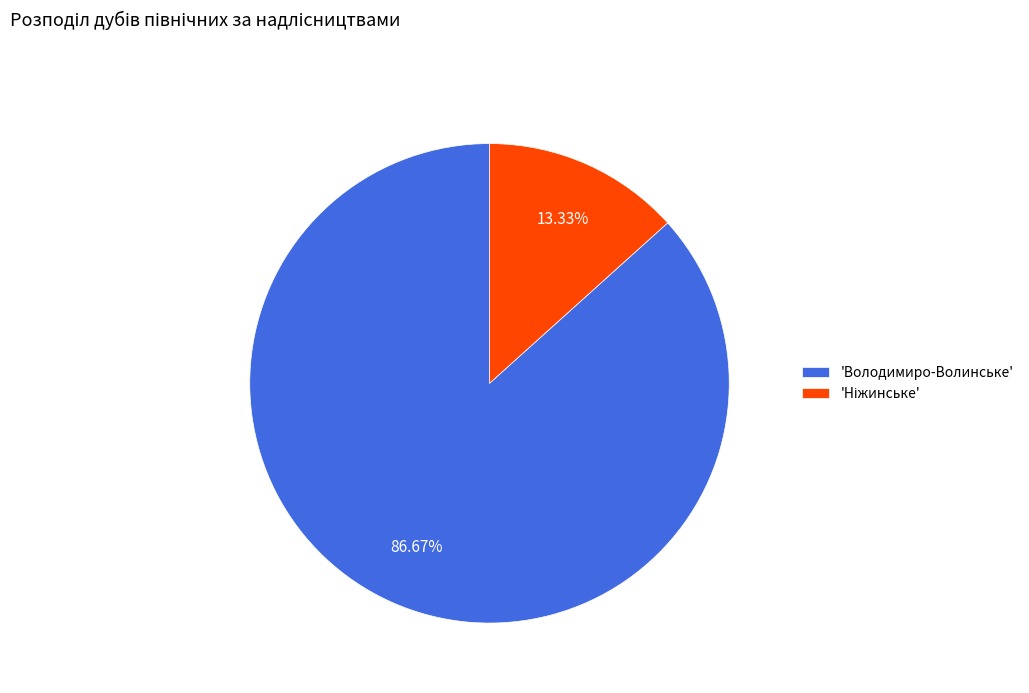

How many segments does this pie chart have?

2